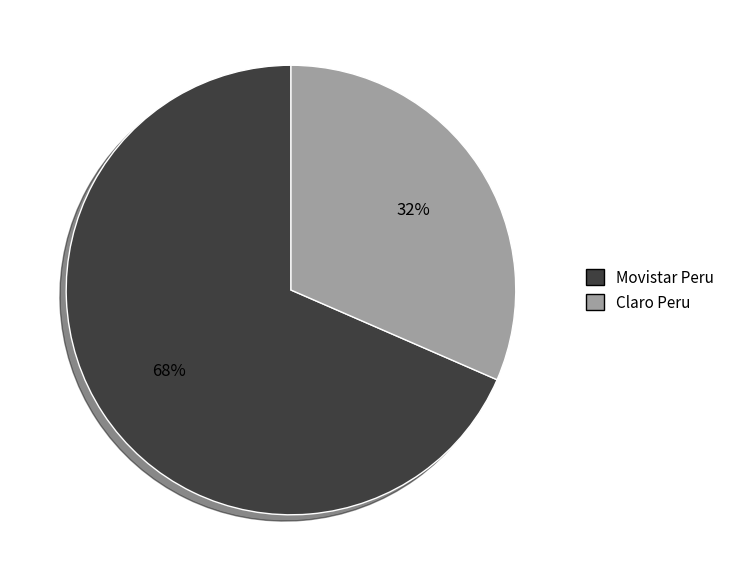

Do Claro Peru and Movistar Peru together represent more than half of the pie?

Yes